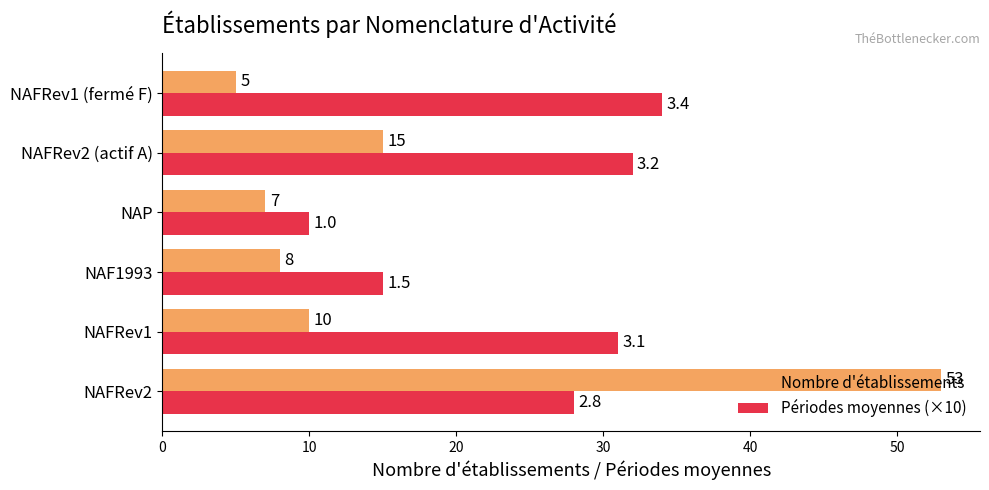

What is the difference between the maximum and second lowest values in the Périodes moyennes (×10) series?

19